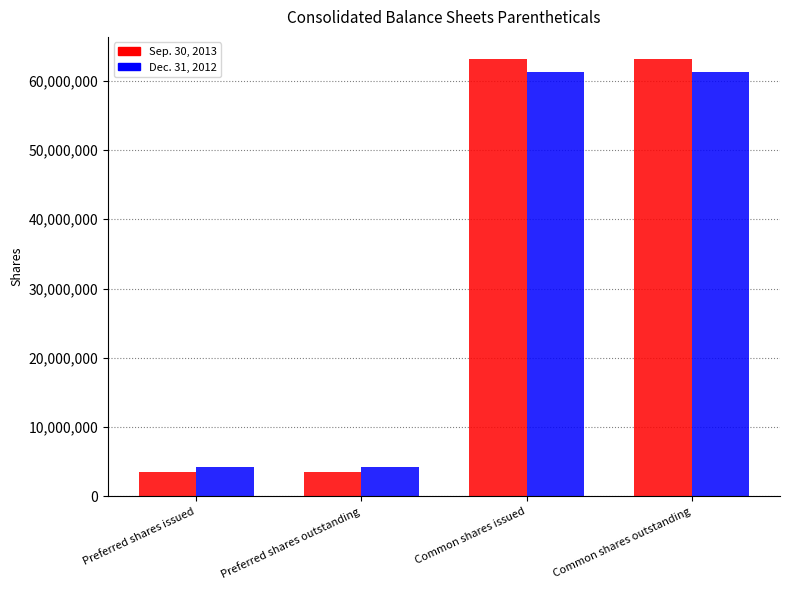

Does the chart contain stacked bars?

No